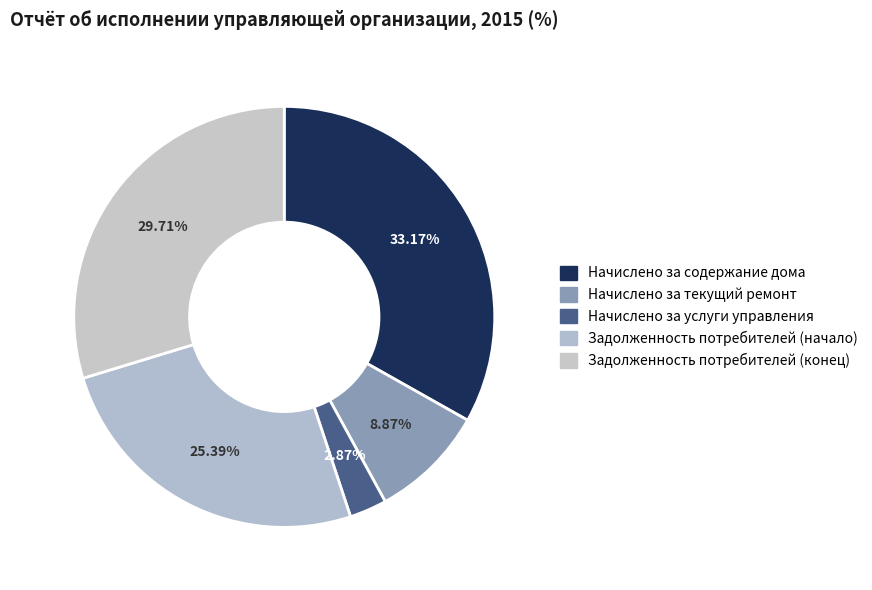

How many segments does this pie chart have?

5